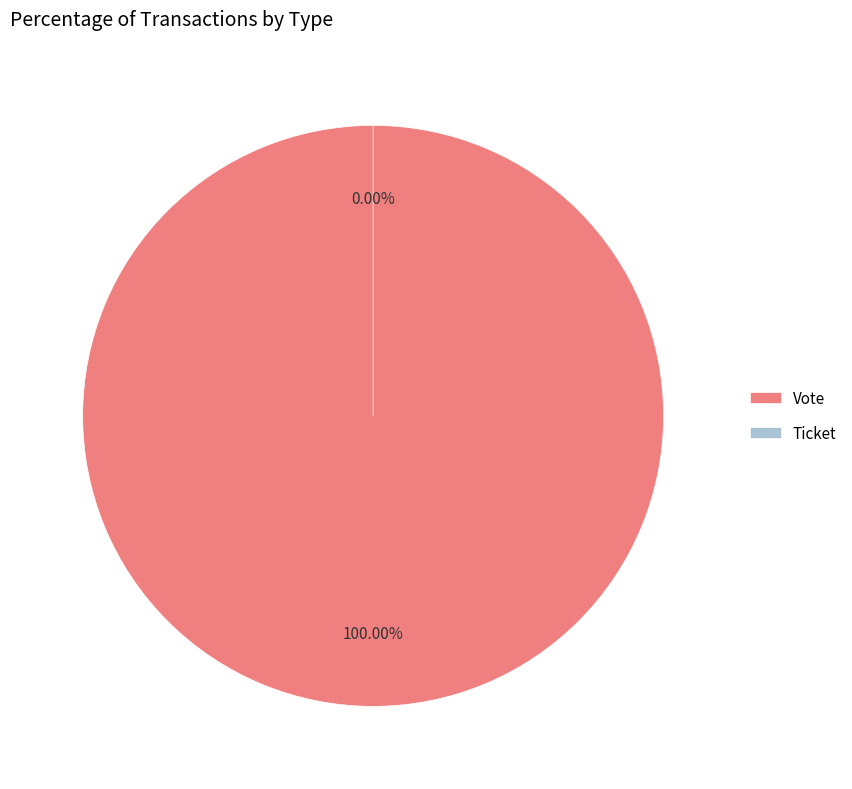

What is the largest slice in the pie chart?

Vote